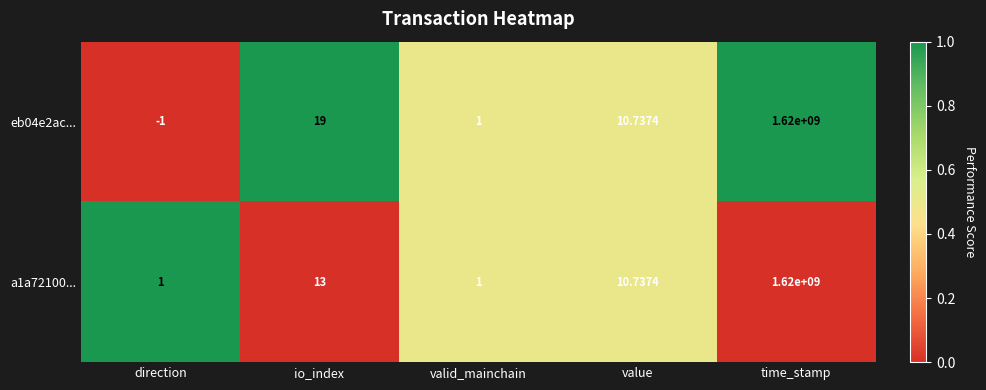

Which series has the largest range (max minus min)?

eb04e2ac...